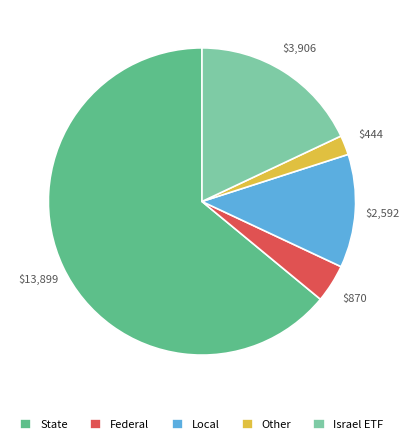

Which slice is the smallest?

Other